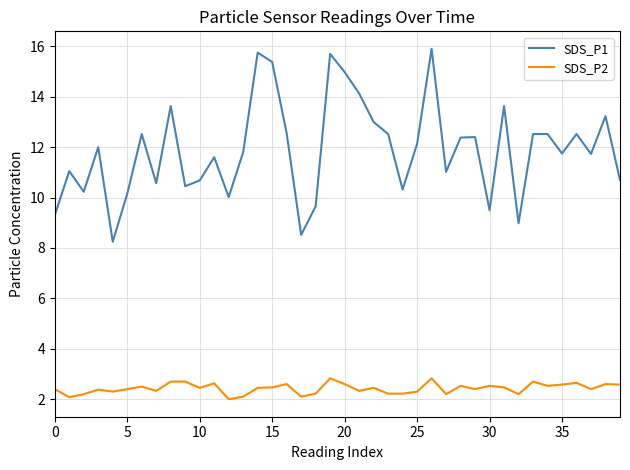

What is the minimum value shown in the chart?

2.0